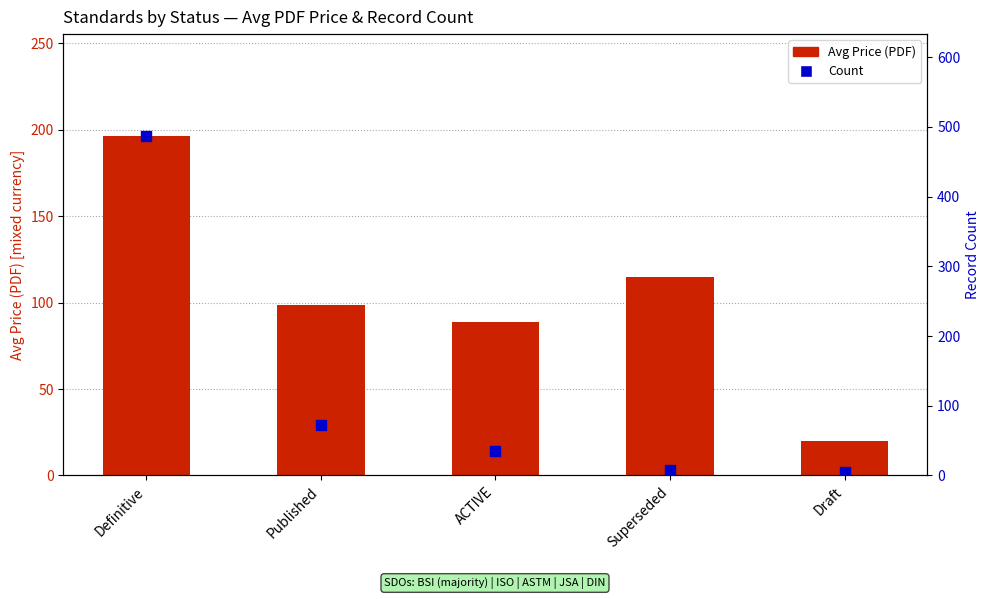

What are all the series names shown in the legend?

Avg Price (PDF), Count